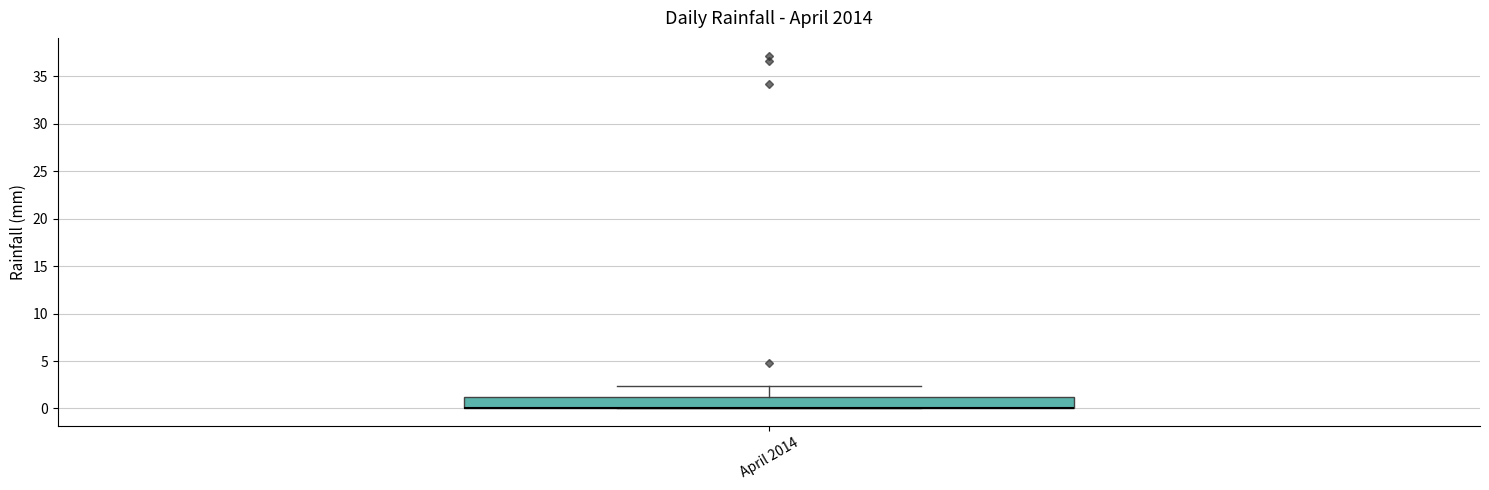

Transcribe this box plot: give where the median line is, the range the box spans, and where the two whiskers end, as read against the y-axis. The values are not printed on the chart, so give them approximately, as read against the axis.

median 0.0 (drawn on the box's lower edge), box 0.0 to 1.0, whiskers 0.0 to 2.5